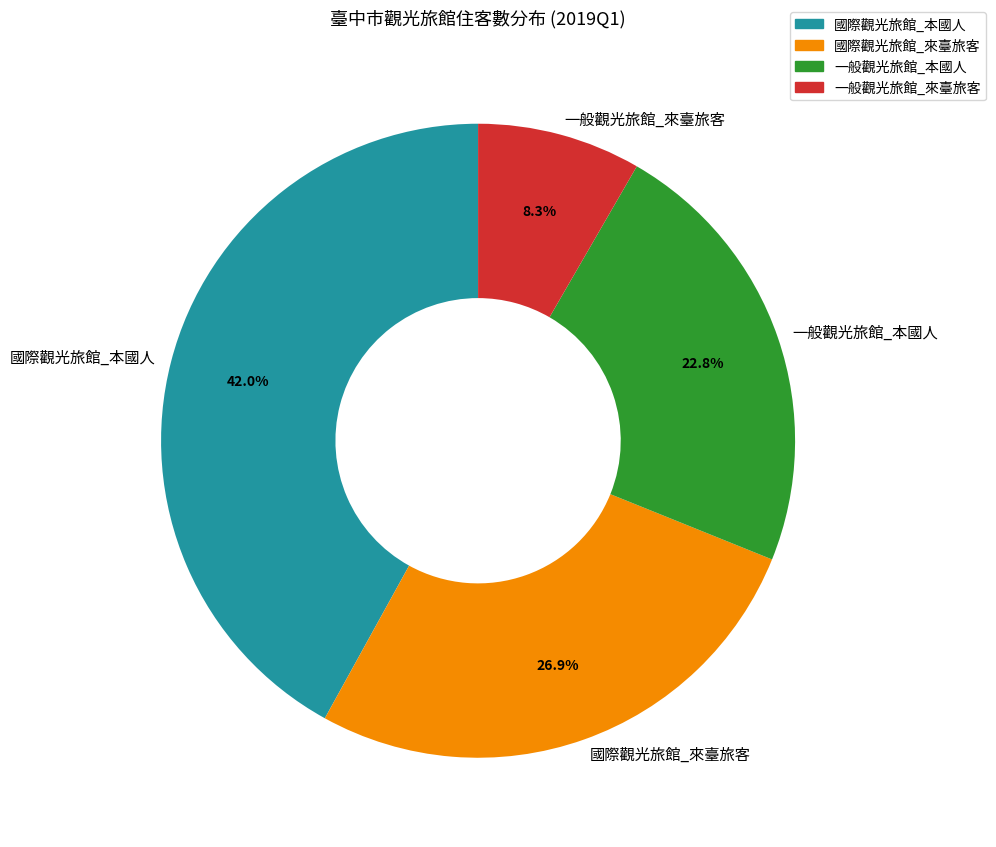

How many segments does this pie chart have?

4